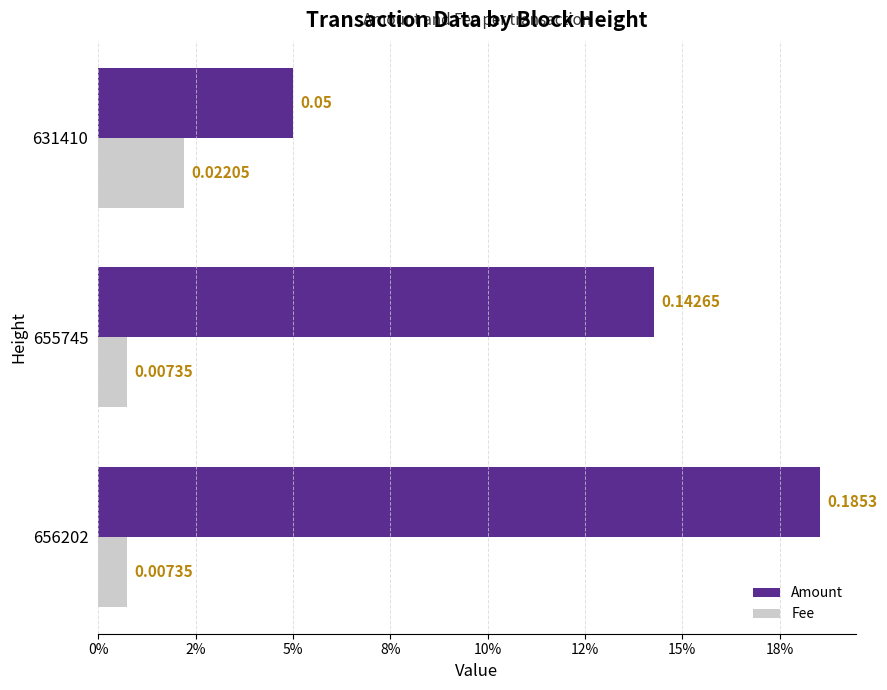

What position from the left is 5%?

3